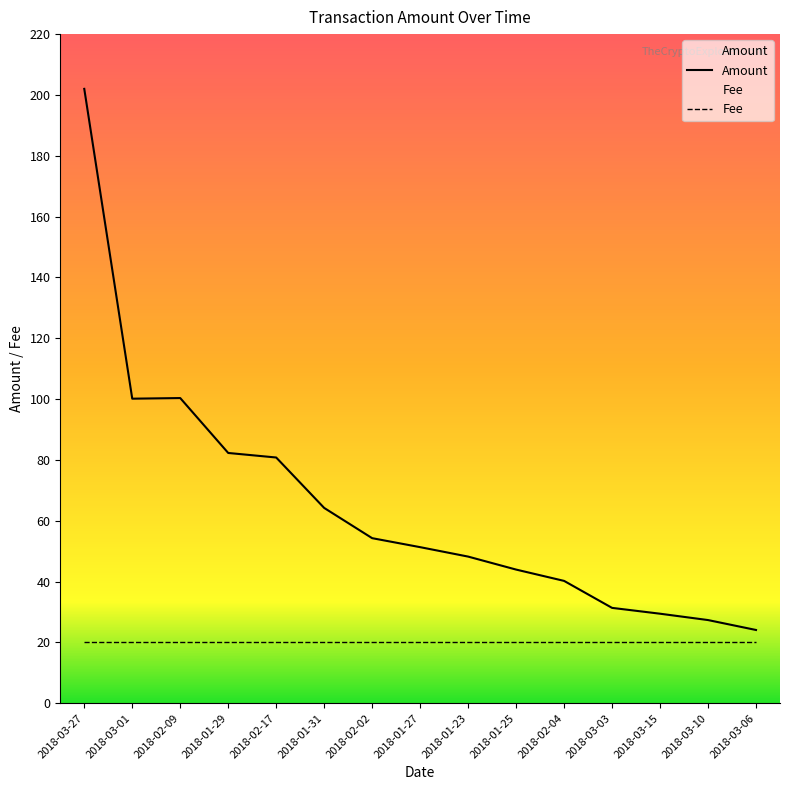

True or false: the data shows 124.8 at 2018-01-29.

False